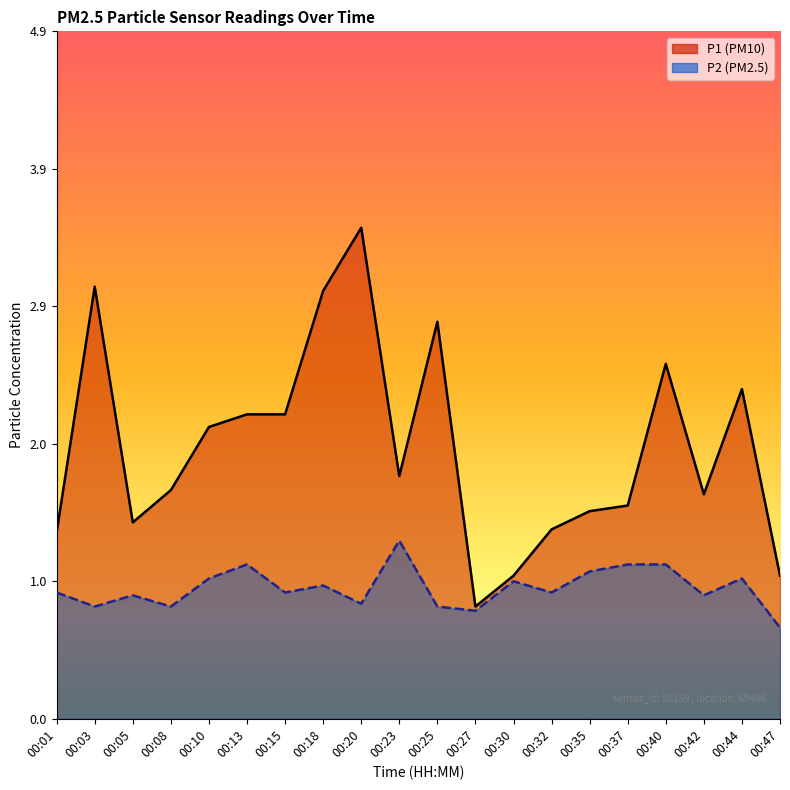

What are all the series names shown in the legend?

P1, P2